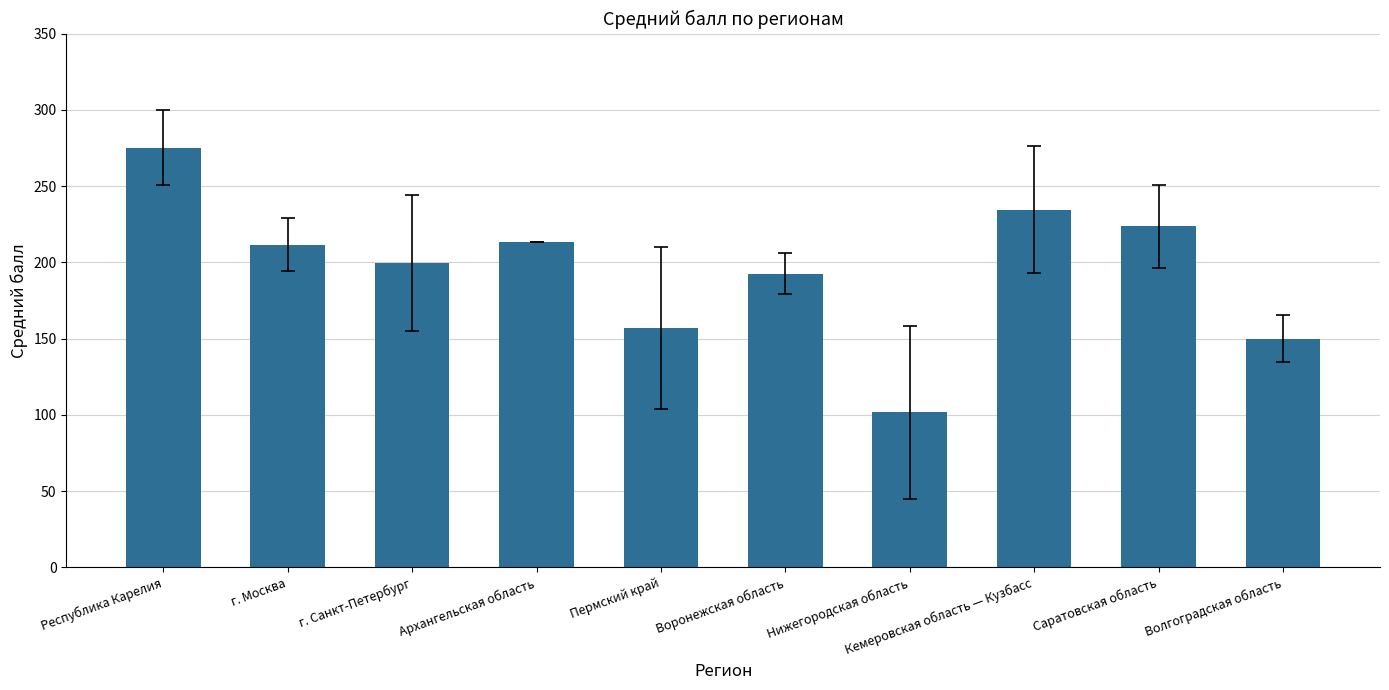

Which category has the lowest value across all series?

Нижегородская область